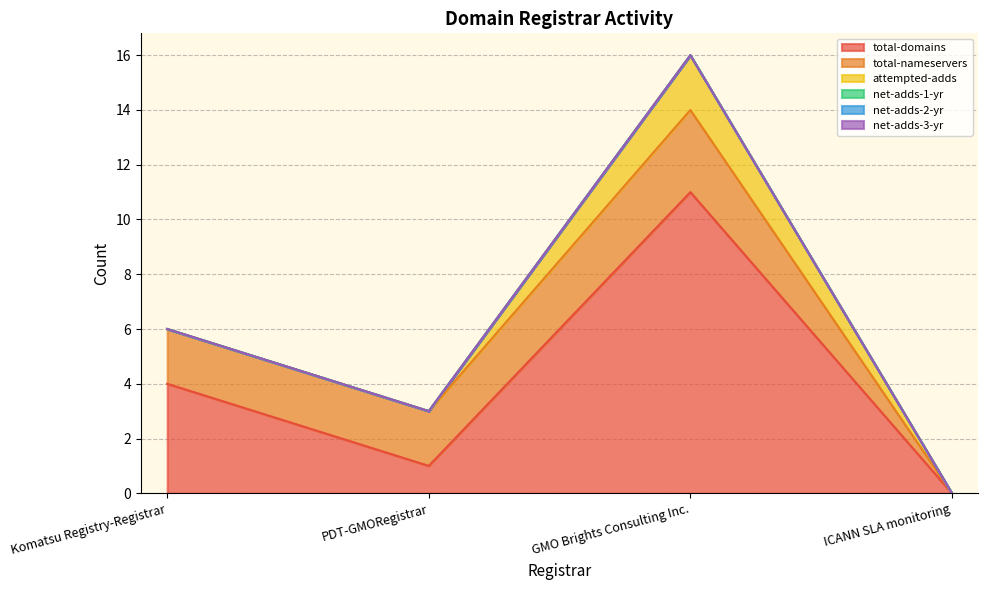

How many interior local valleys does the total-domains series have?

1